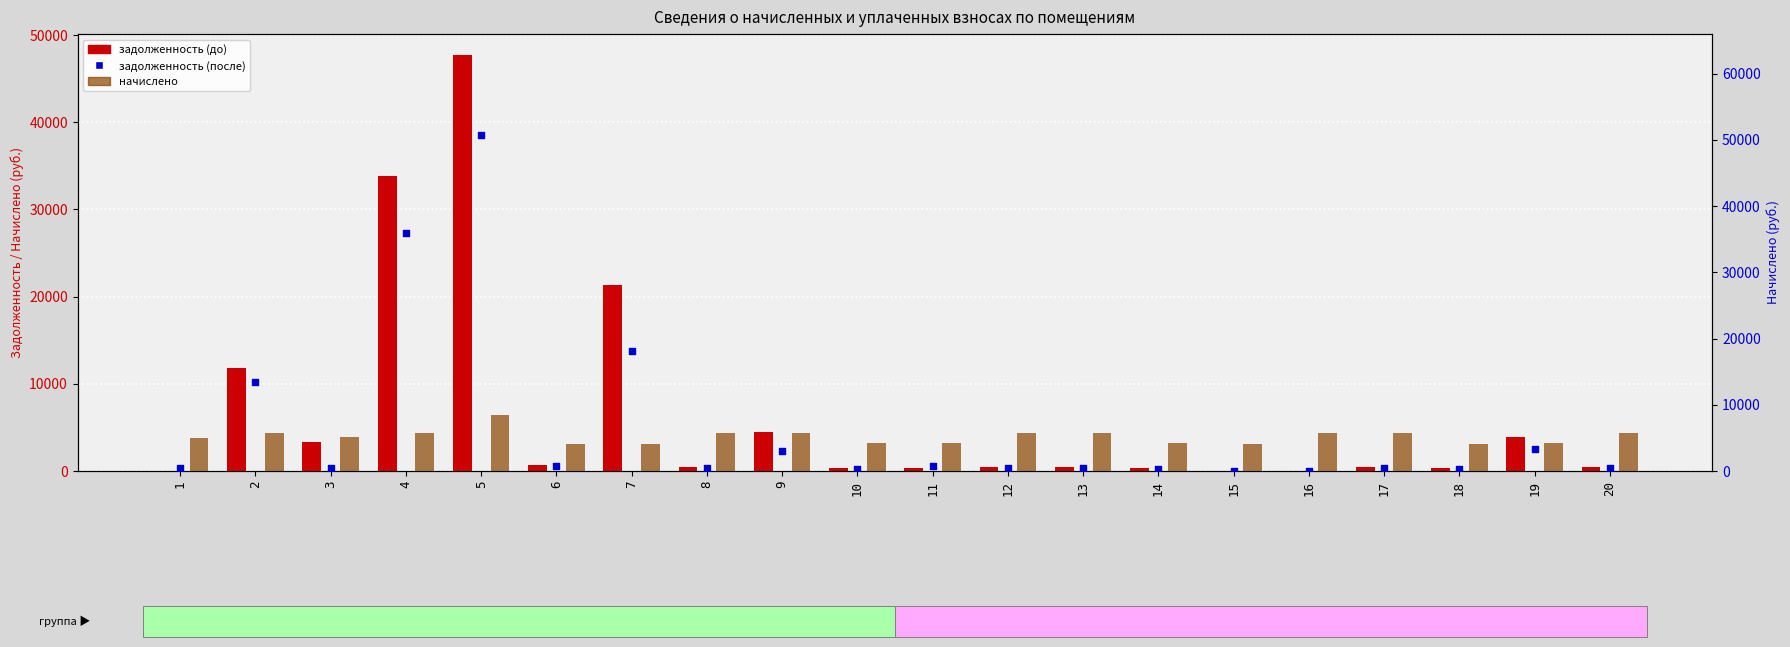

Which series has the largest Y range (max minus min)?

задолженность (после)